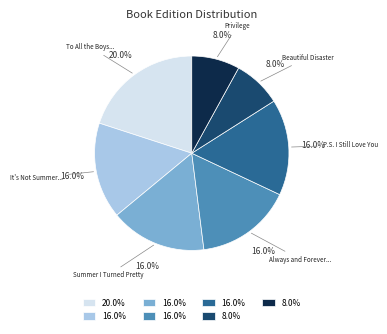

Is there any slice that represents more than half of the pie?

No